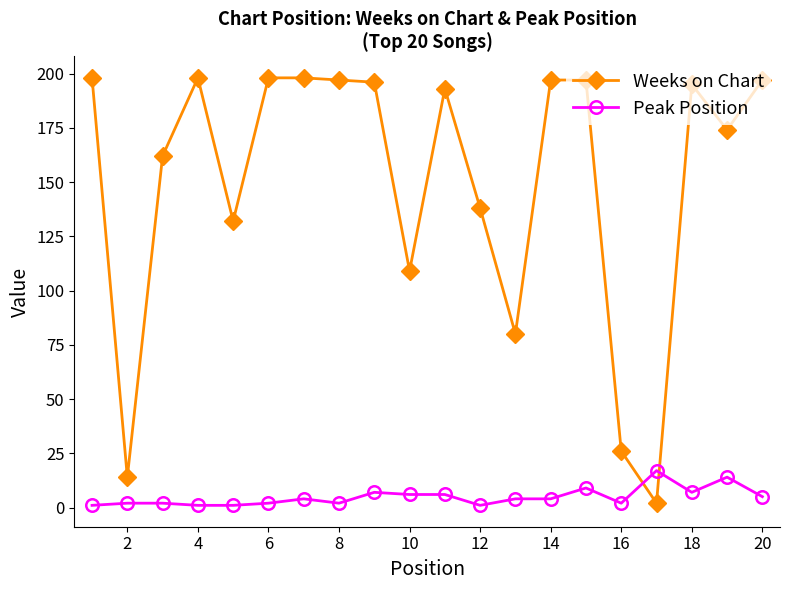

At how many categories does at least one series exceed 185?

11